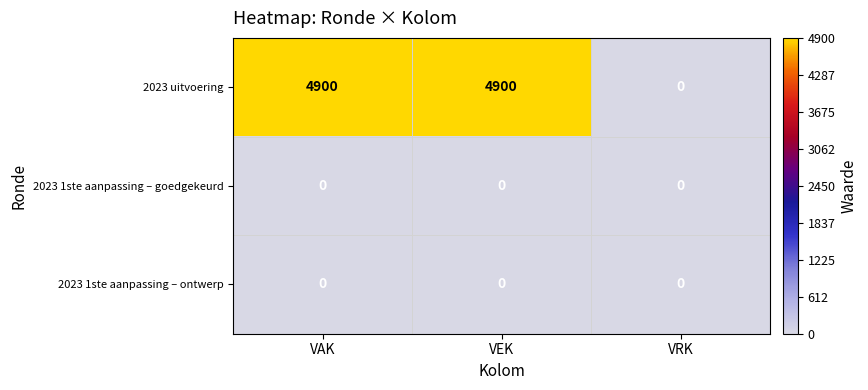

Count the number of data series in this chart.

3